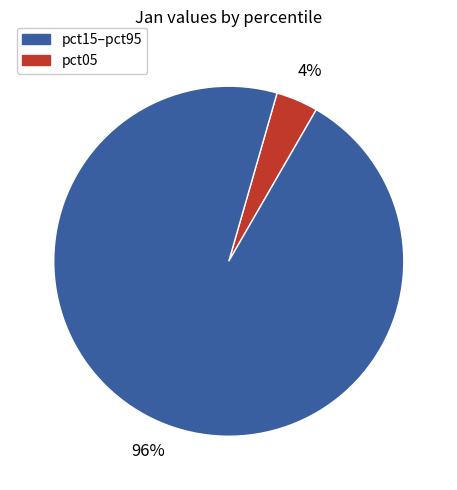

Does any single category account for the majority?

Yes